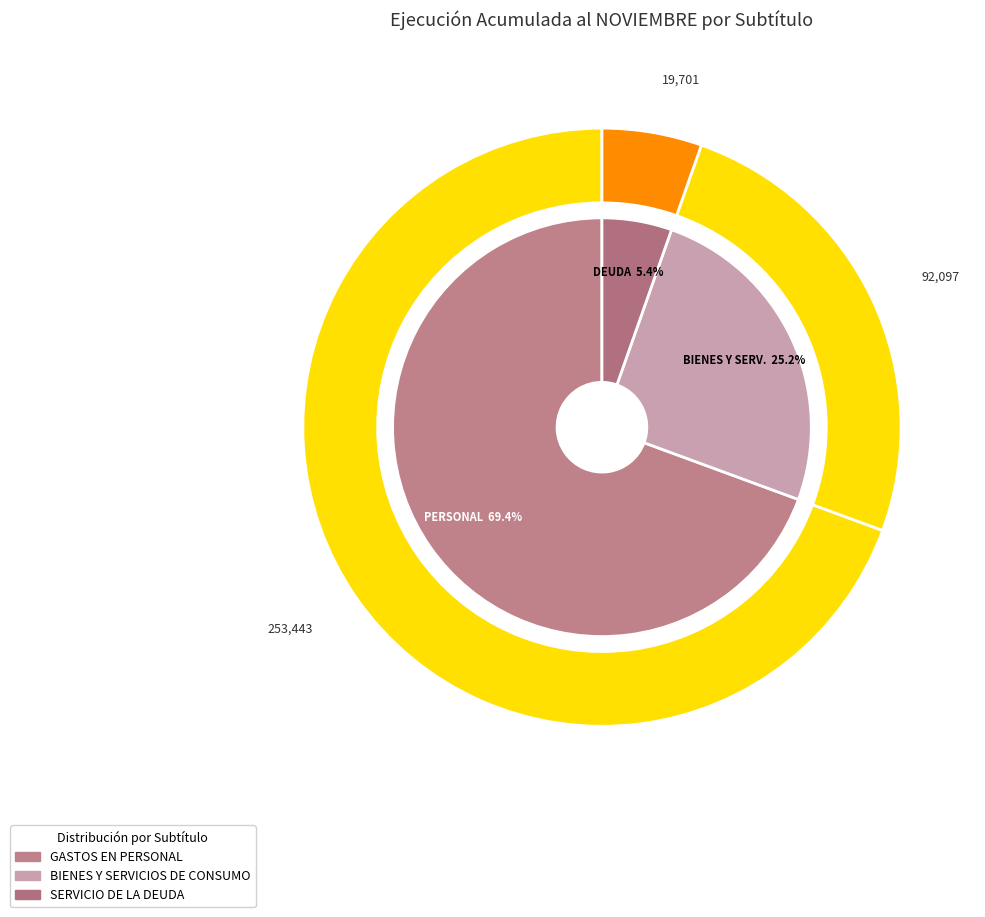

What portion of the pie excludes BIENES Y SERVICIOS DE CONSUMO?

74.8%